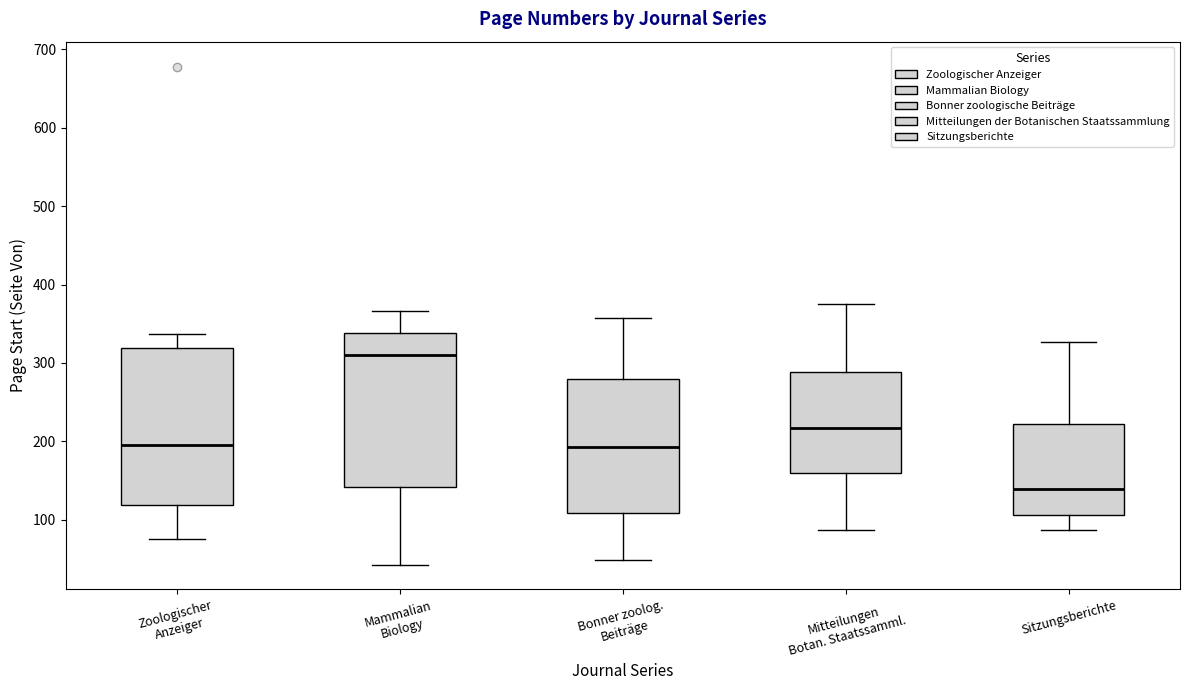

Reading left to right, transcribe this box plot: for each box, give where its median line is, the range the box spans, and where its two whiskers end, as read against the y-axis. The values are not printed on the chart, so give them approximately, as read against the axis.

Zoologischer Anzeiger: median 200, box 120 to 320, whiskers 80 to 340
Mammalian Biology: median 310, box 140 to 340, whiskers 40 to 370
Bonner zoolog. Beiträge: median 190, box 110 to 280, whiskers 50 to 360
Mitteilungen Botan. Staatssamml.: median 220, box 160 to 290, whiskers 90 to 380
Sitzungsberichte: median 140, box 110 to 220, whiskers 90 to 330